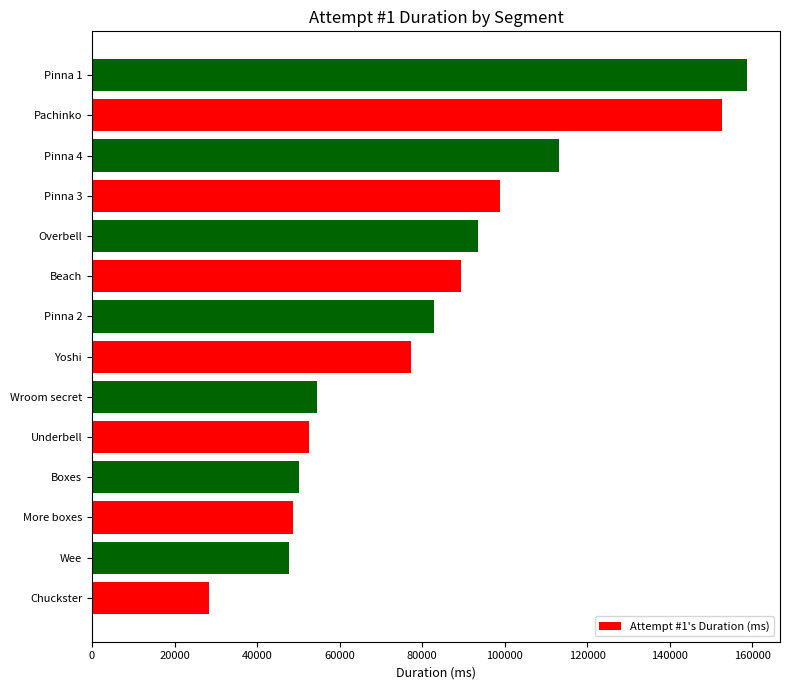

The chart shows a value of 87589 at Underbell. True or false?

False